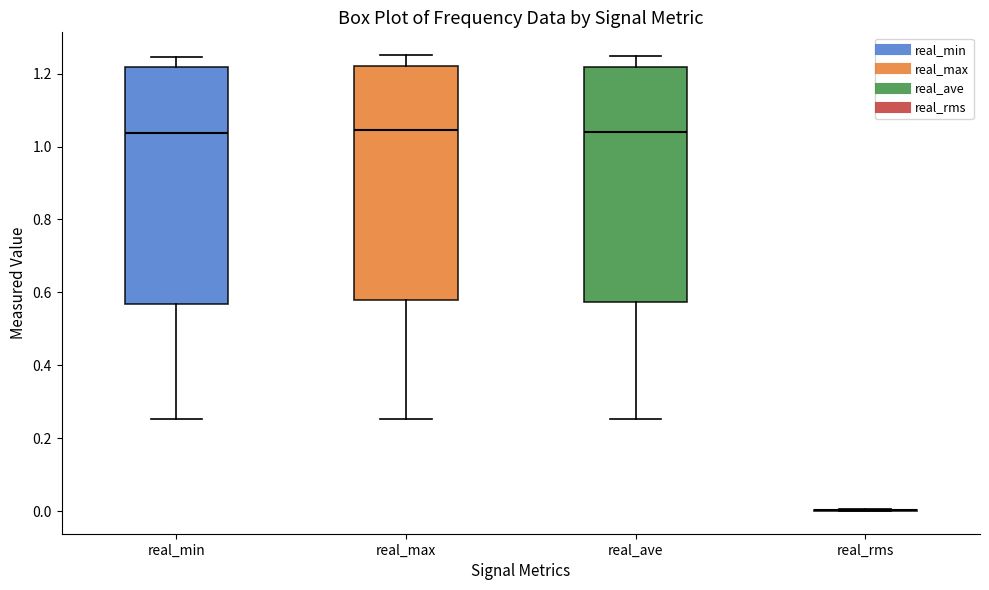

Reading left to right, read every box against the y-axis: the position of its median line, the range the box covers, and the ends of its whiskers. The values are not printed on the chart, so give them approximately, as read against the axis.

real_min: median 1.04, box 0.56 to 1.22, whiskers 0.26 to 1.24
real_max: median 1.04, box 0.58 to 1.22, whiskers 0.26 to 1.26
real_ave: median 1.04, box 0.58 to 1.22, whiskers 0.26 to 1.24
real_rms: box collapsed to a line at 0.00, whiskers 0.00 to 0.00